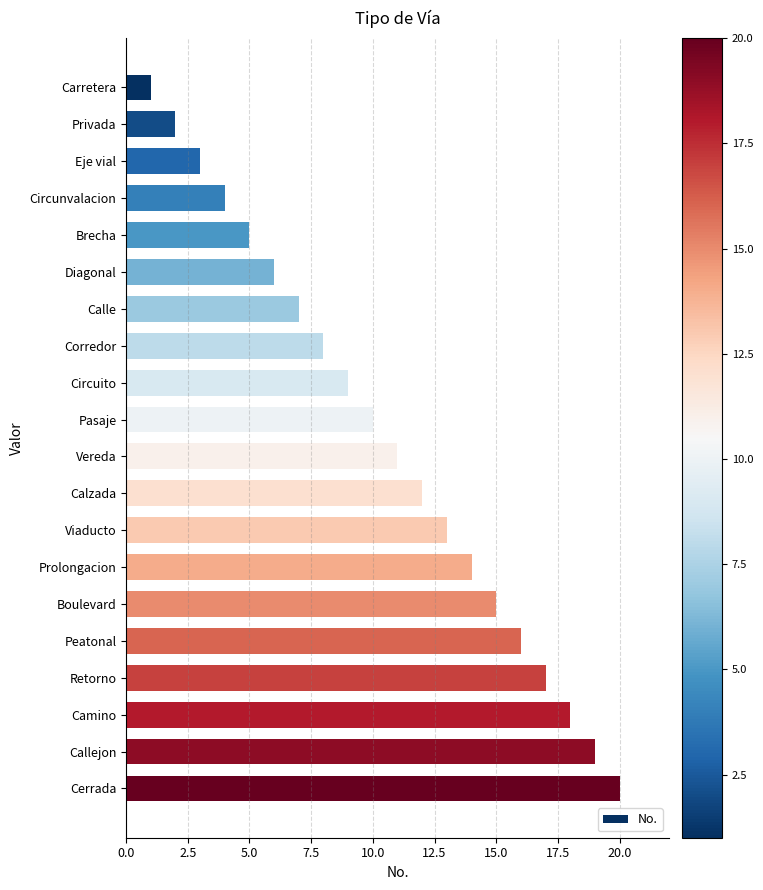

Which label corresponds to the smallest value in the chart?

Carretera